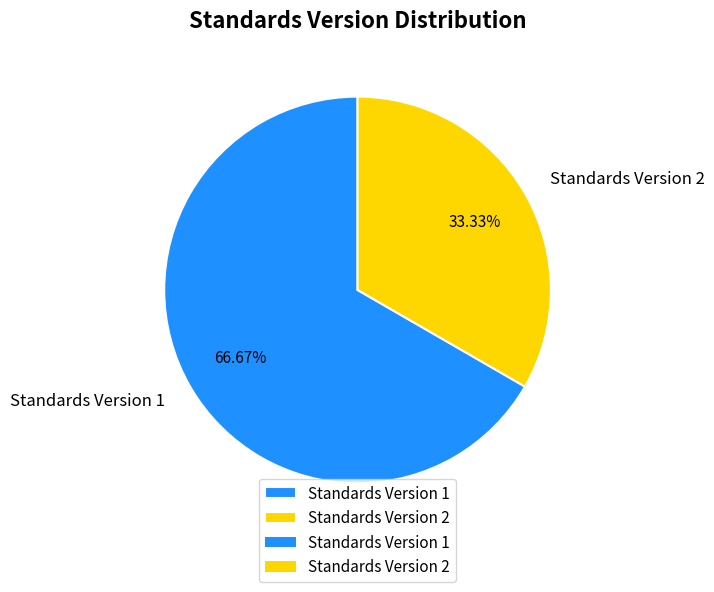

Is the sum of Standards Version 2 and Standards Version 1 greater than half?

Yes